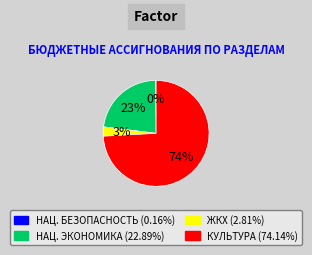

Is there a majority slice in this chart?

Yes